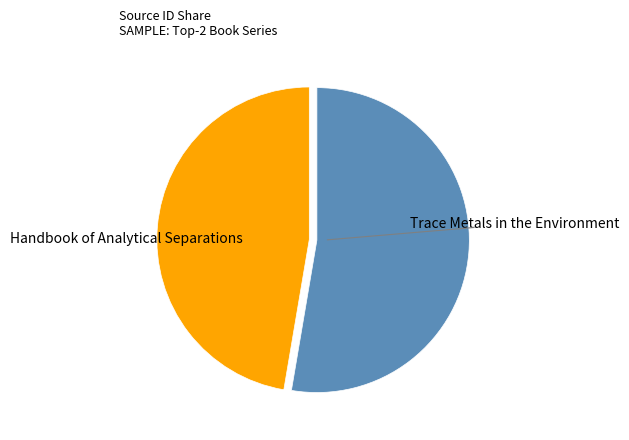

Is there any slice that represents more than half of the pie?

Yes